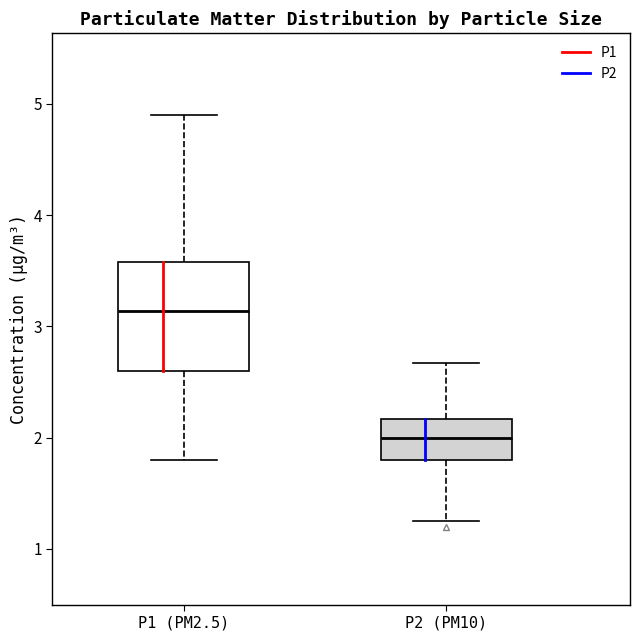

Reading left to right, transcribe this box plot: for each box, give where its median line is, the range the box spans, and where its two whiskers end, as read against the y-axis. The values are not printed on the chart, so give them approximately, as read against the axis.

P1 (PM2.5): median 3.1, box 2.6 to 3.6, whiskers 1.8 to 4.9
P2 (PM10): median 2.0, box 1.8 to 2.2, whiskers 1.3 to 2.7